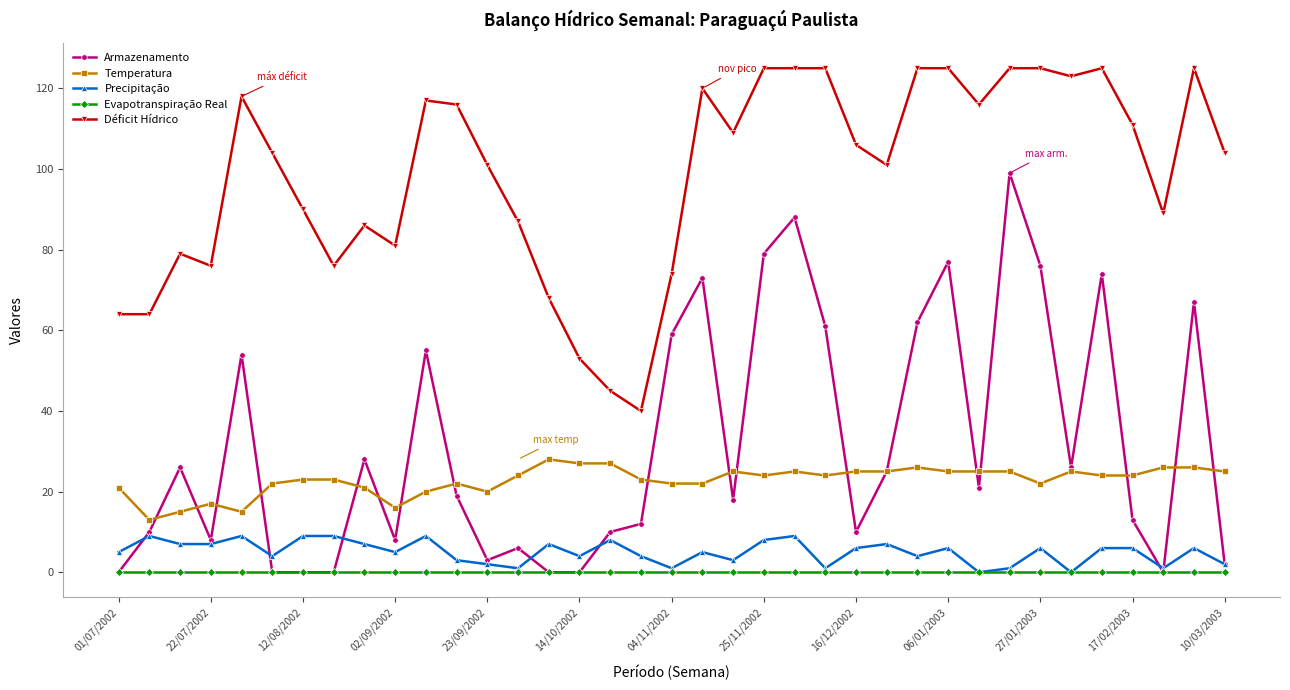

Which series has the widest spread of values?

Armazenamento